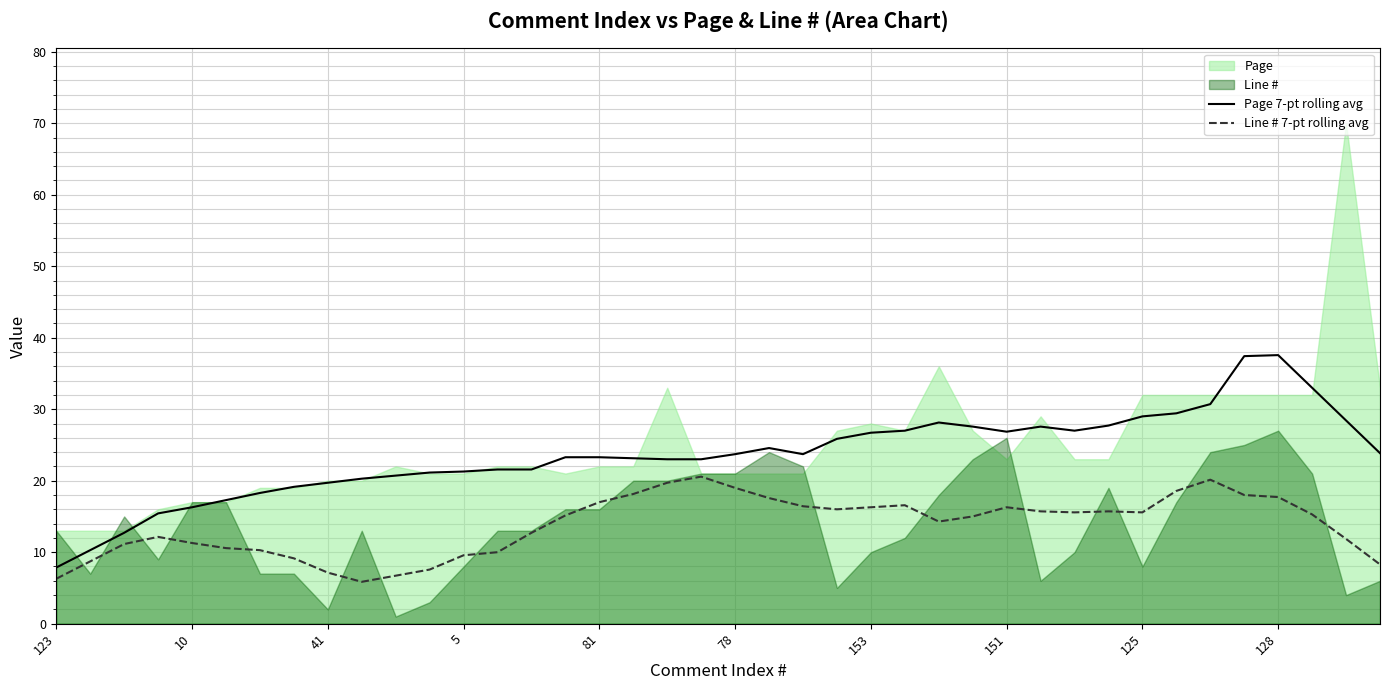

Is it true that Line # 7-pt rolling avg equals 18.1 at 17?

True